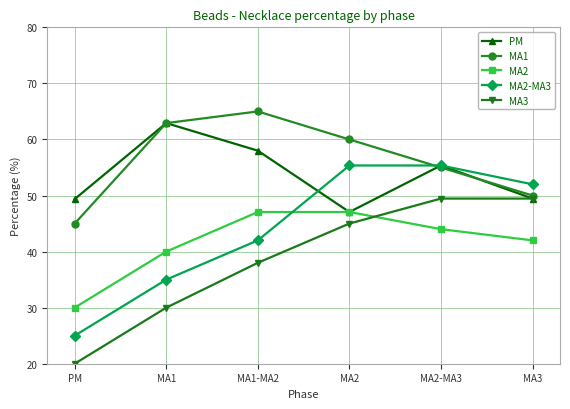

Which category has the highest value across all series?

MA1-MA2